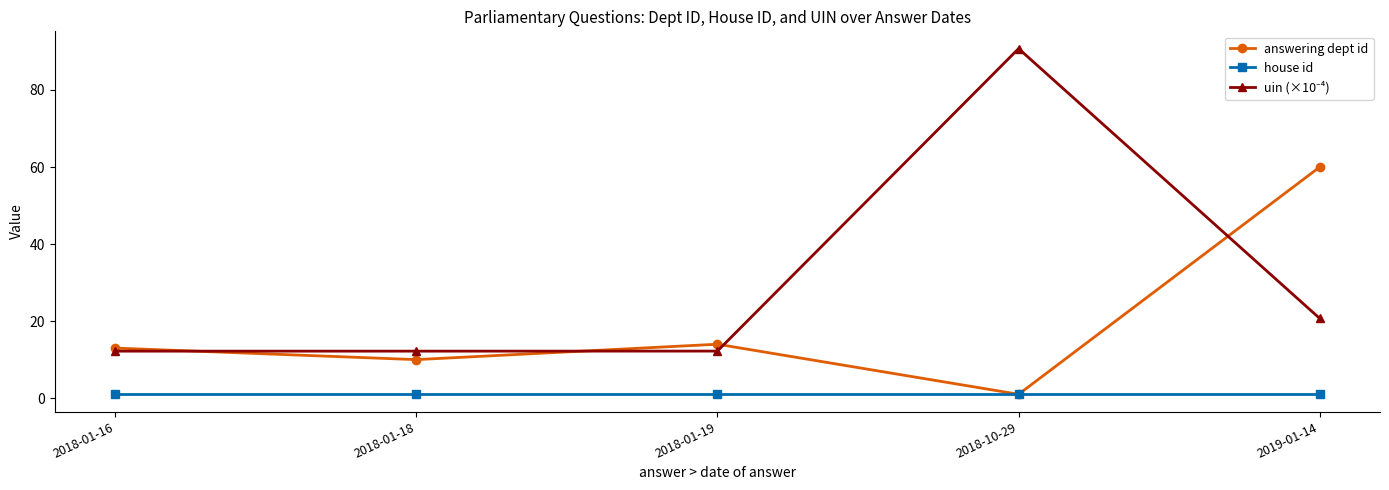

What is the label of the 1st point from the right?

2019-01-14